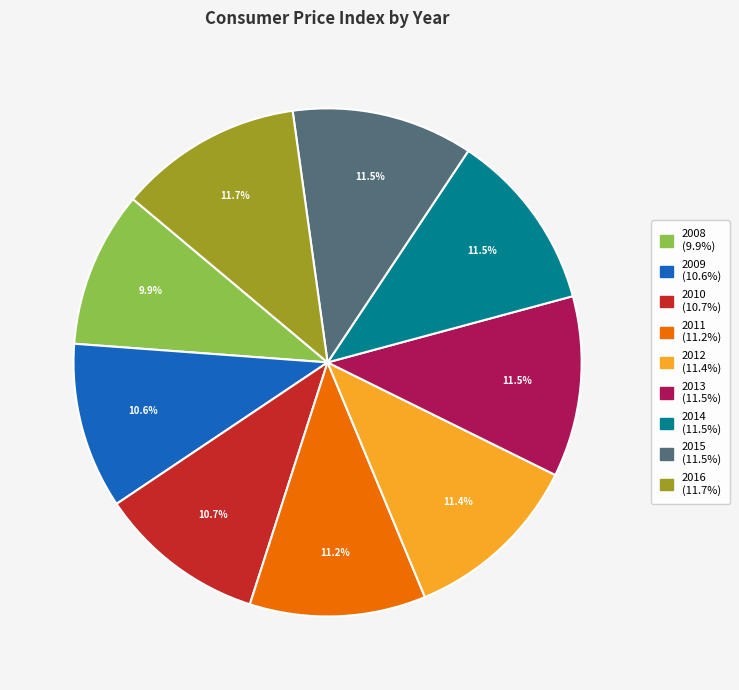

Which category has the smallest portion of the pie?

2008